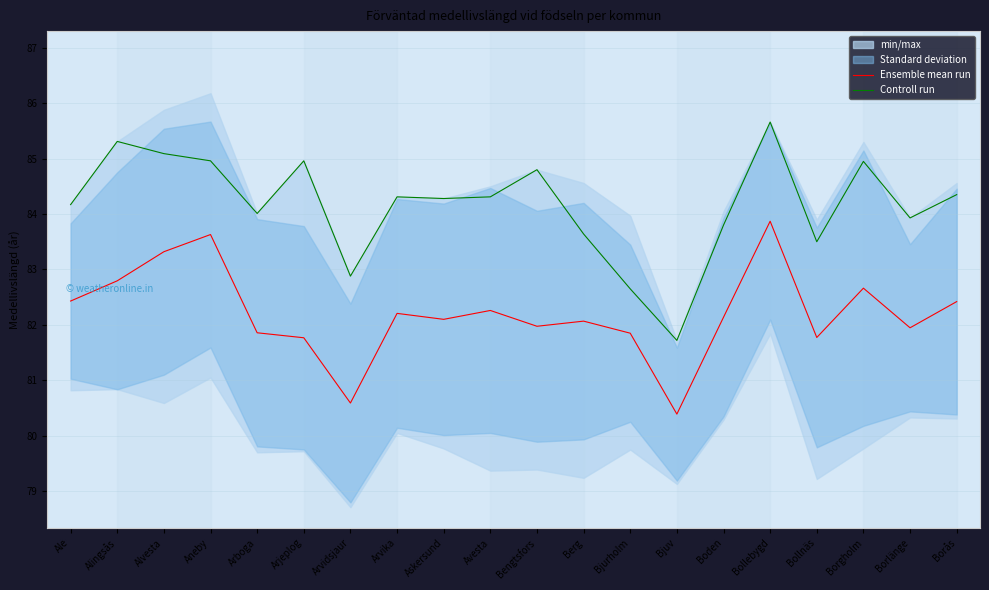

What is the difference between the second highest and second lowest values in the Ensemble mean run series?

3.0